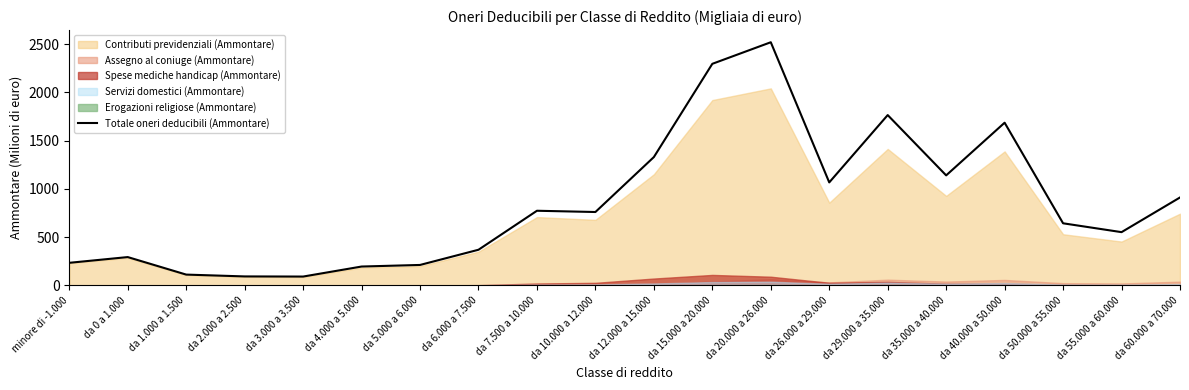

The value at da 6.000 a 7.500 is 510.3. True or false?

False